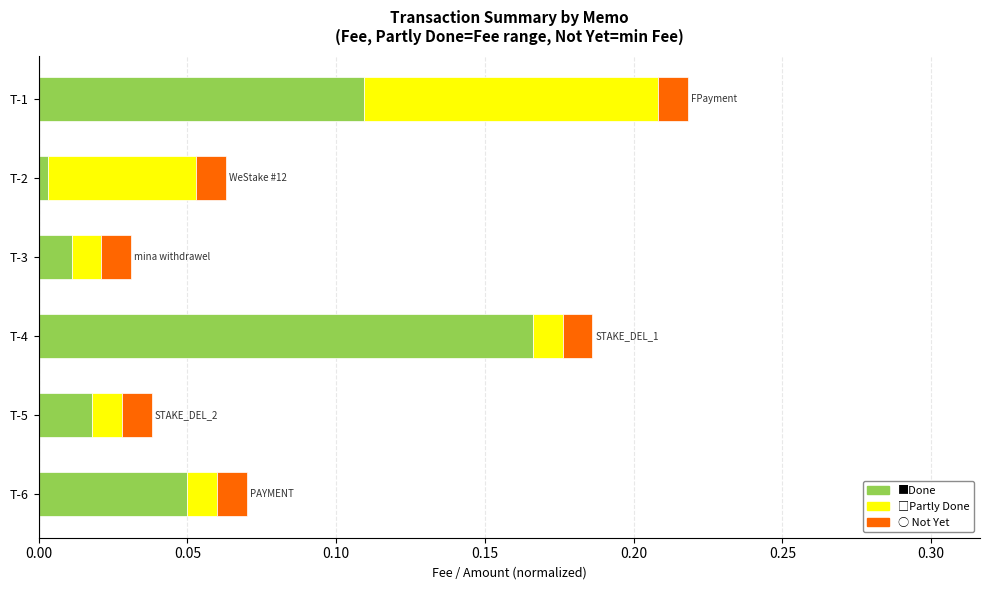

At which category is the sum across all series the highest?

T-1